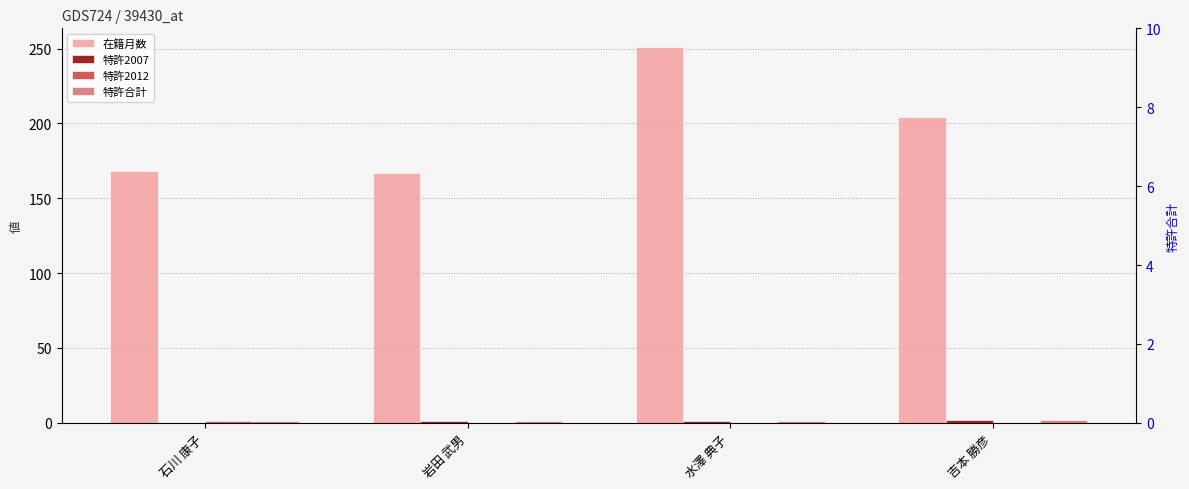

Which has a higher value, 石川 康子 or 岩田 武男?

石川 康子